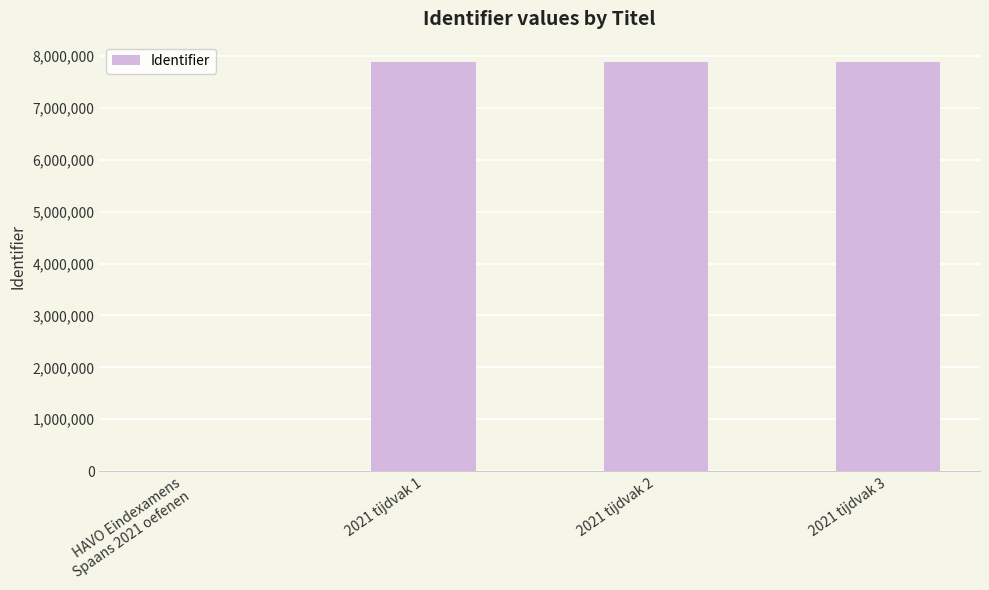

What is the maximum value shown in the chart?

7879090